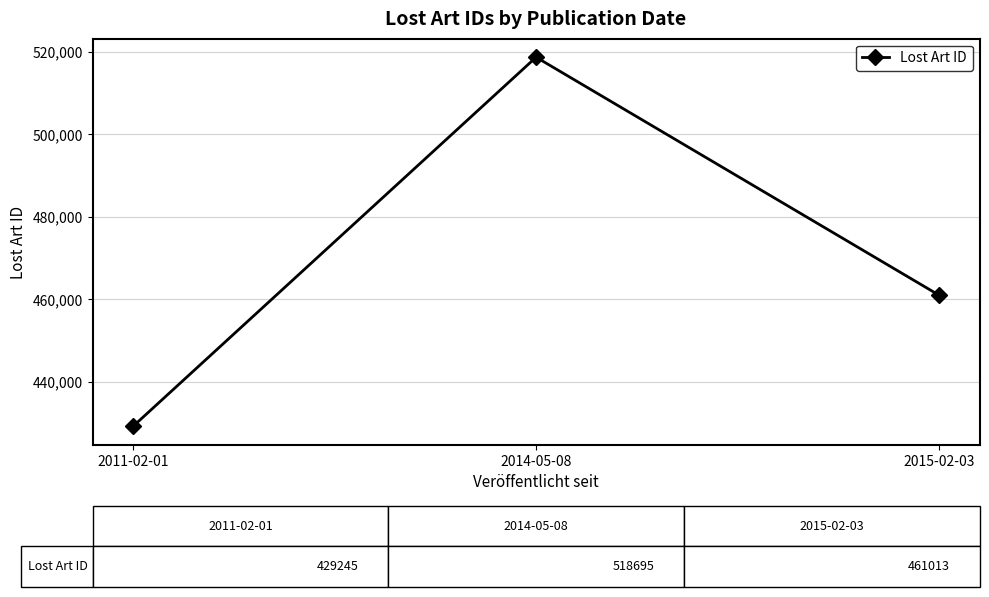

What is the label of the 1st point from the right?

2015-02-03